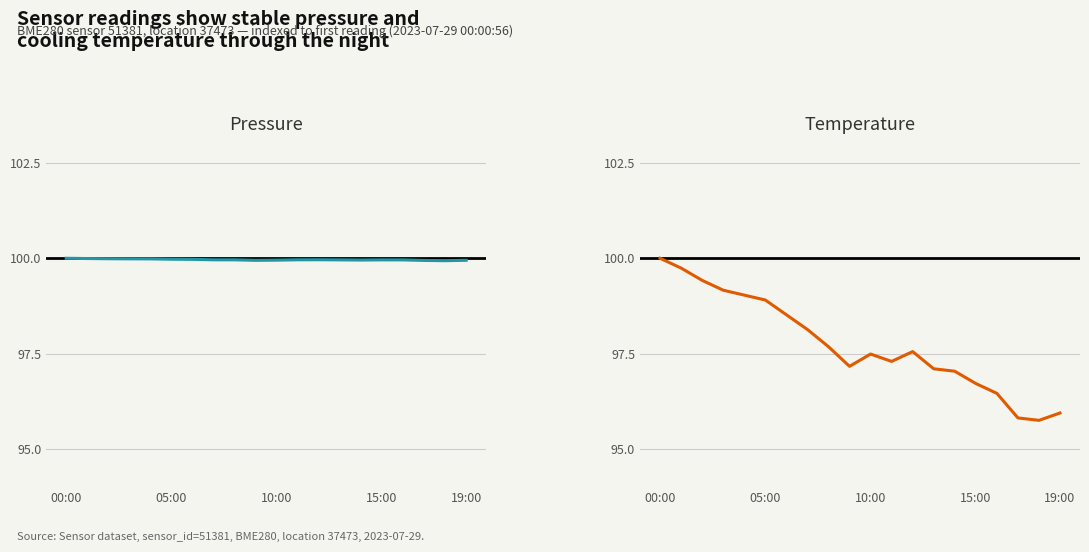

Read the pressure value at 12.

100.0